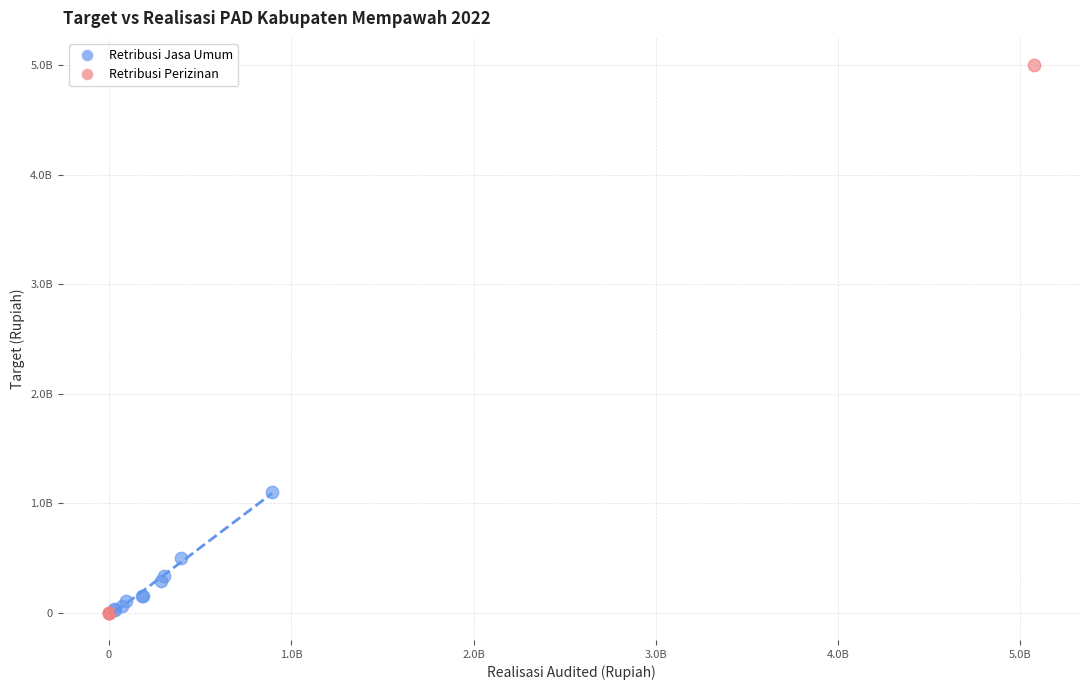

Which series has the widest spread of Y values?

Retribusi Perizinan